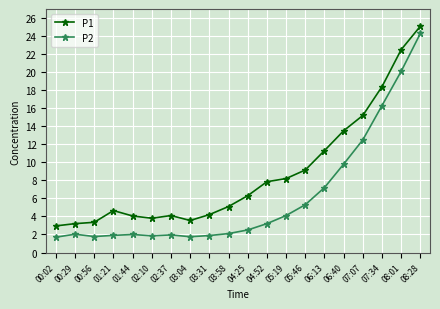

Where is P1 nearest to the value 14?

06:40